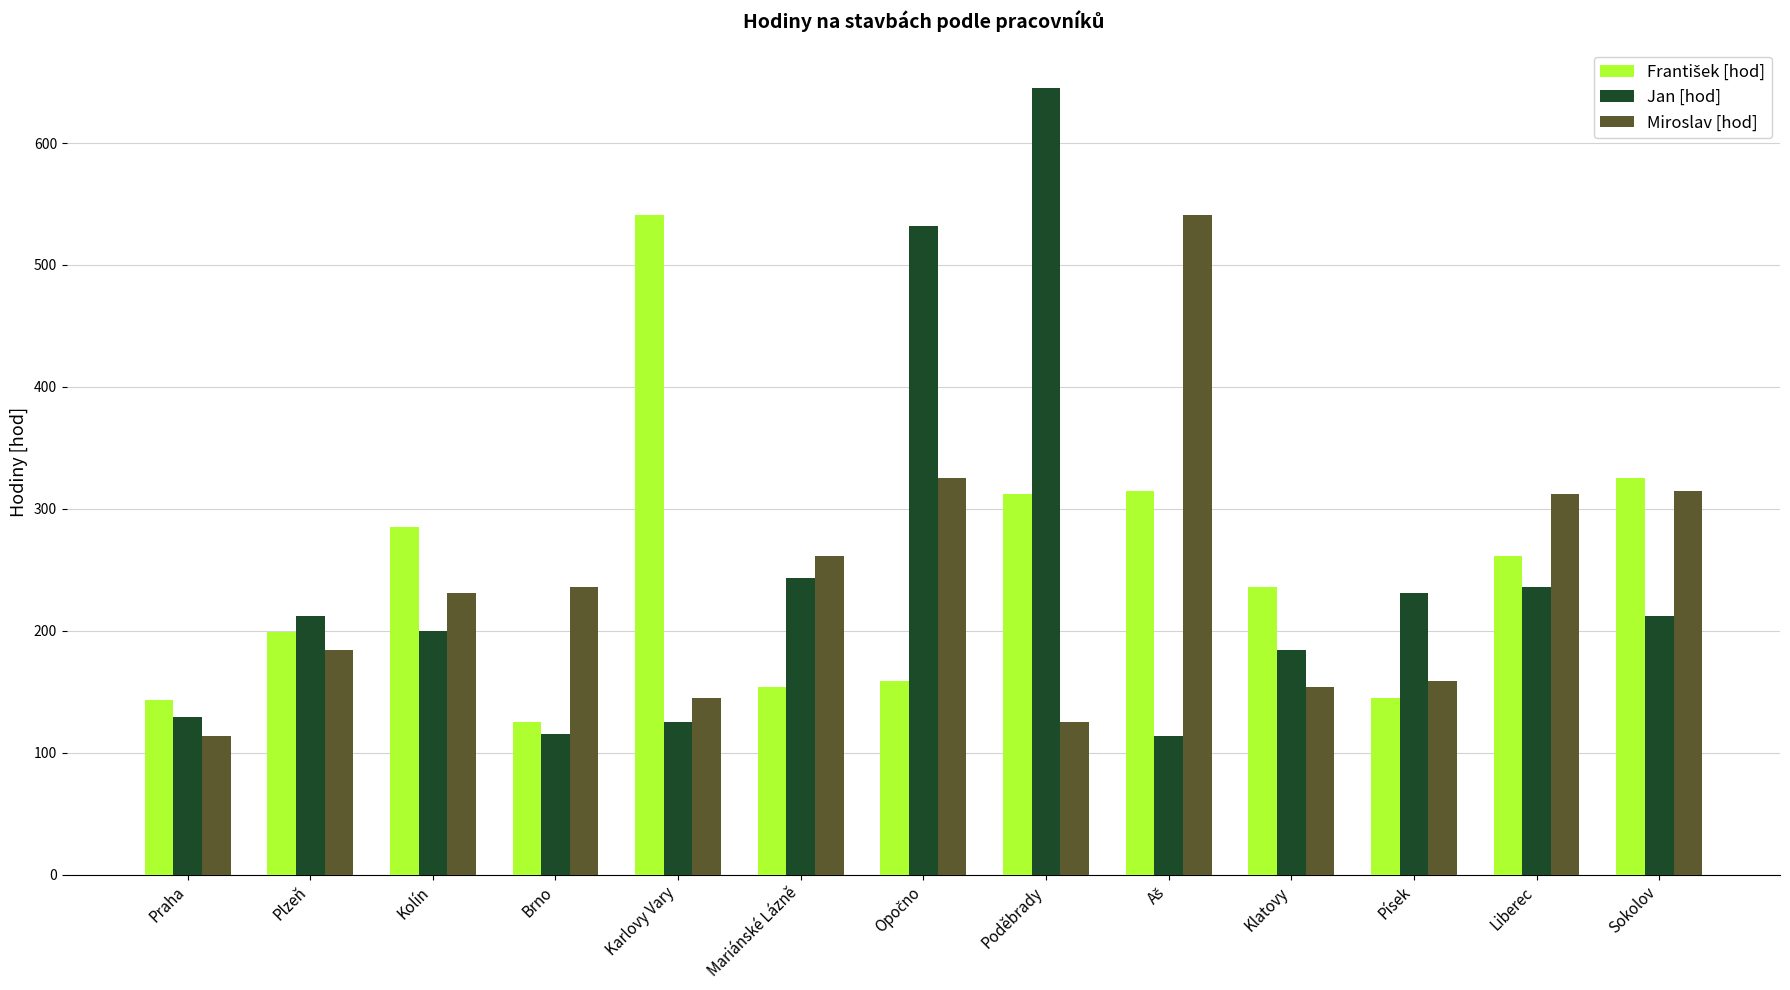

What is the label of the 12th bar from the left?

Liberec